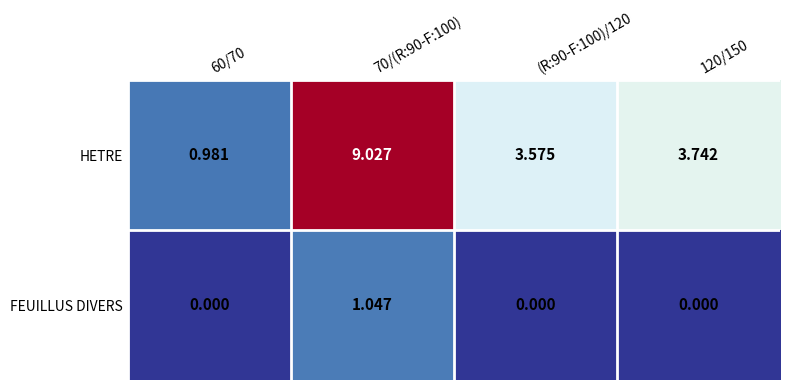

Which series changed the most between (R:90-F:100)/120 and 120/150?

HETRE